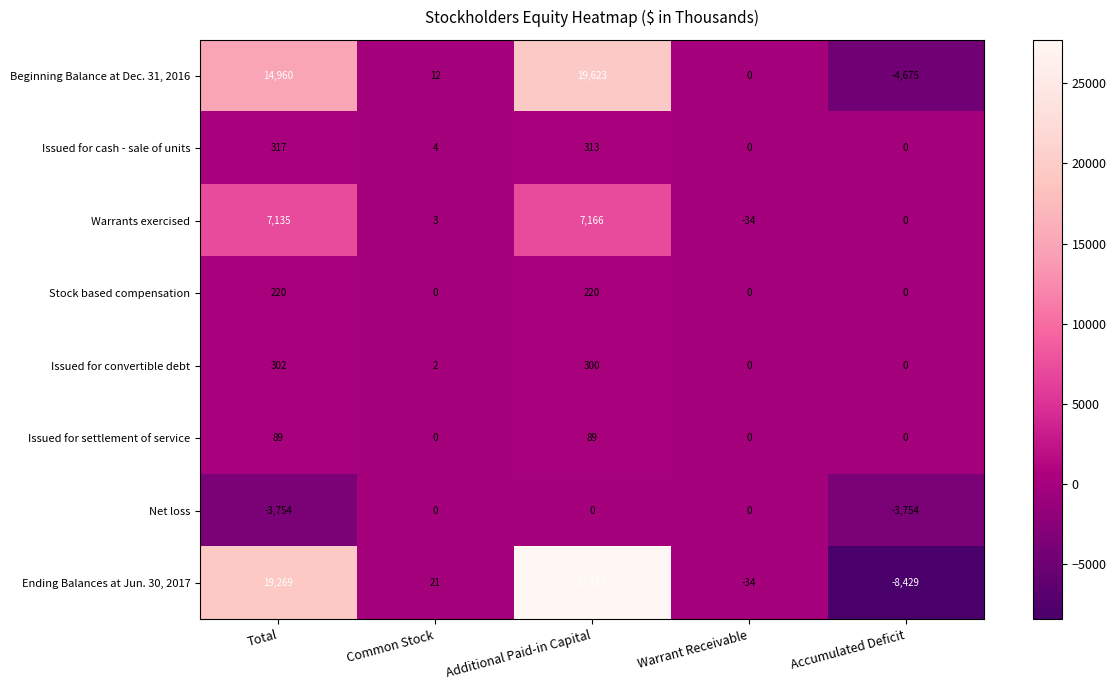

How many categories are shown in the chart?

5